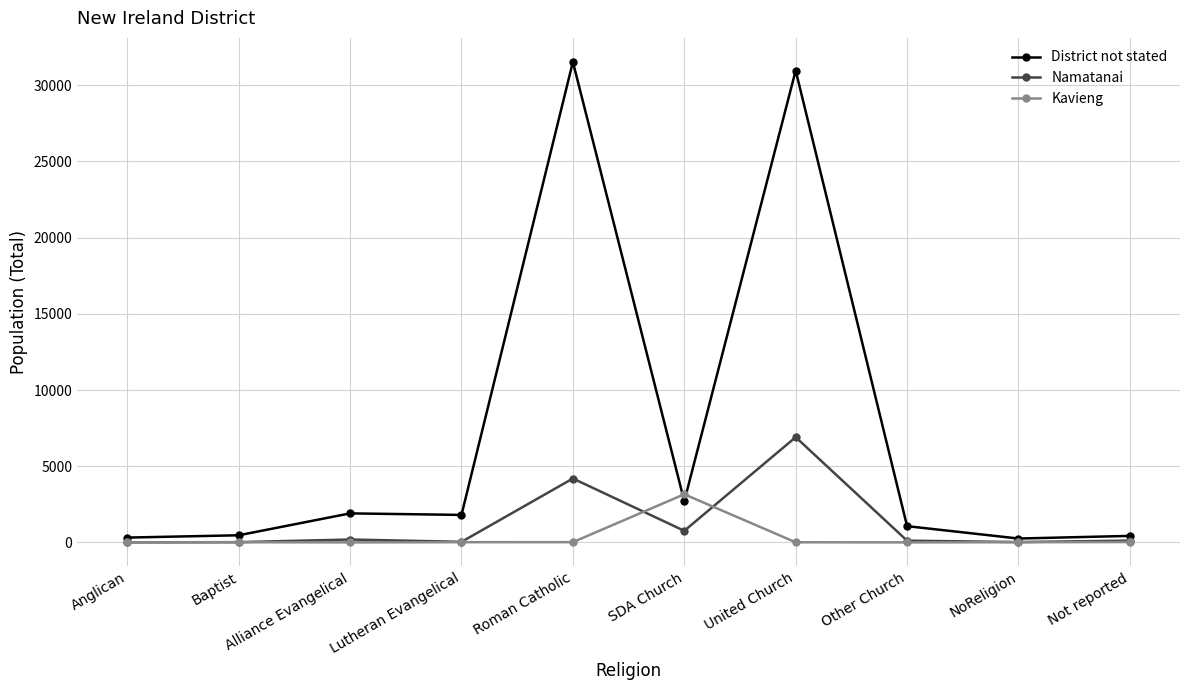

Rank the series by their maximum value, from highest to lowest.

District not stated, Namatanai, Kavieng